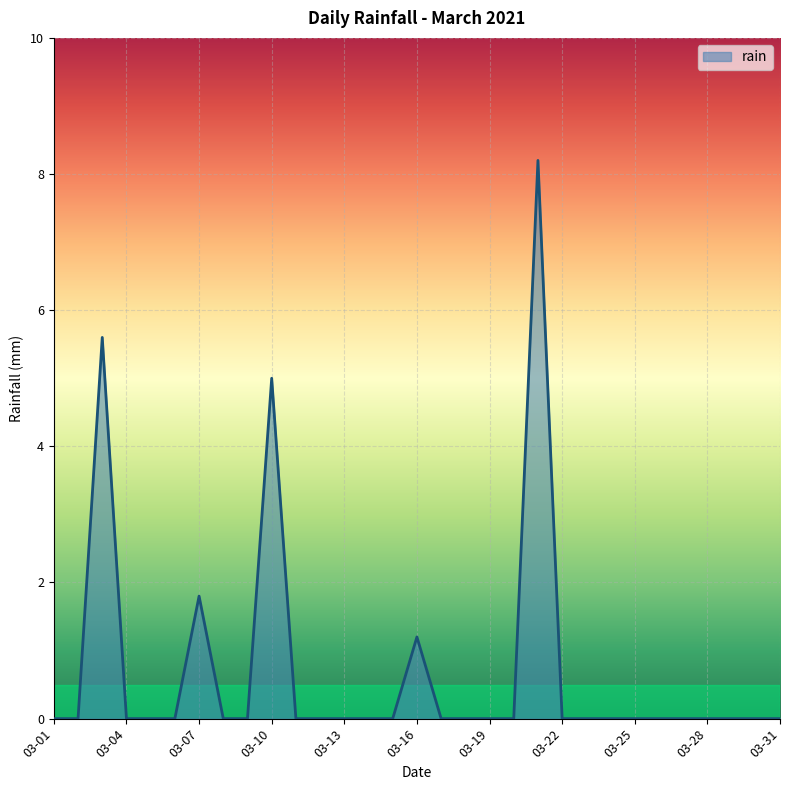

Where is the data nearest to the value 4?

03-10